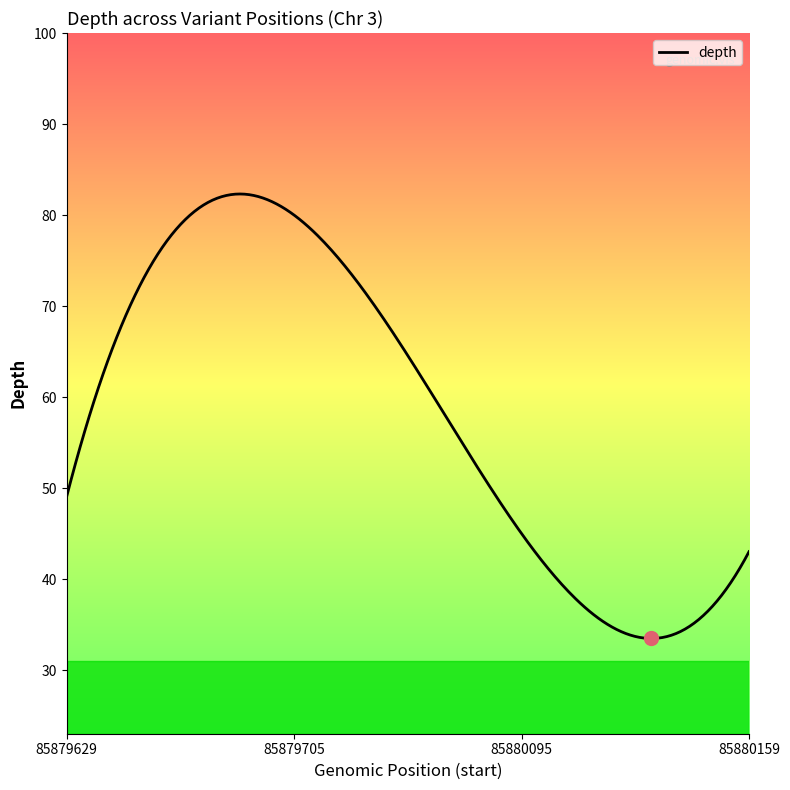

What is the difference between the maximum and minimum values?

48.8